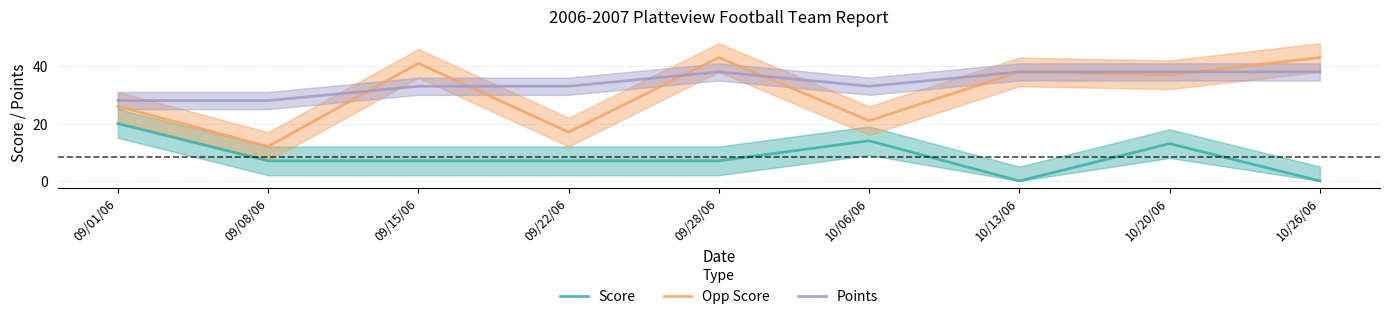

Reading left to right, extract all data points from this chart.

Score: 20	7	7	7	7	14	0	13	0
Opp Score: 26	12	41	17	43	21	38	37	43
Points: 28	28	33	33	38	33	38	38	38